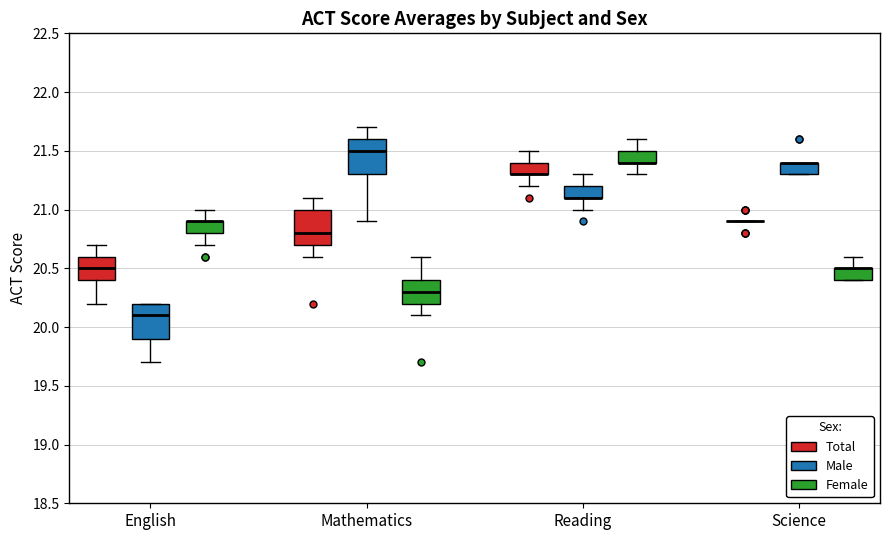

Where does the lower whisker of the box for Reading (Female) end on the y-axis? The values are not printed on the chart, so give them approximately, as read against the axis.

21.3